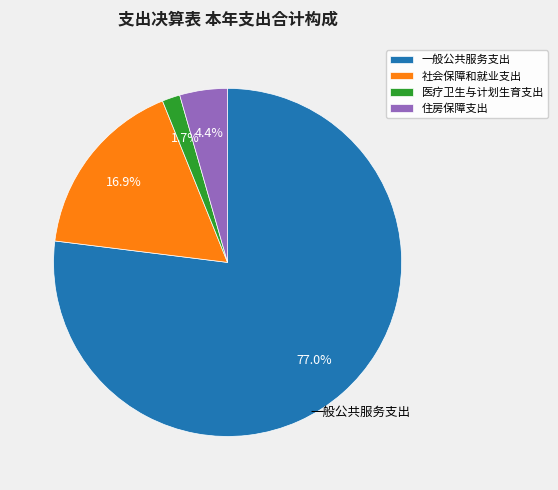

Rank the categories by value from highest to lowest.

一般公共服务支出, 社会保障和就业支出, 住房保障支出, 医疗卫生与计划生育支出